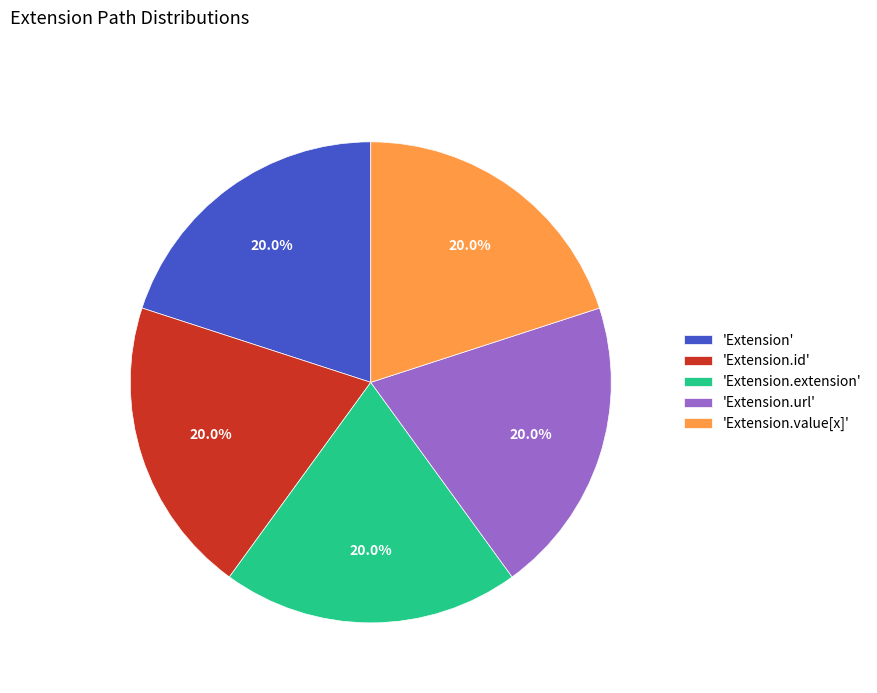

Do 'Extension.value[x]' and 'Extension.extension' together represent more than half of the pie?

No